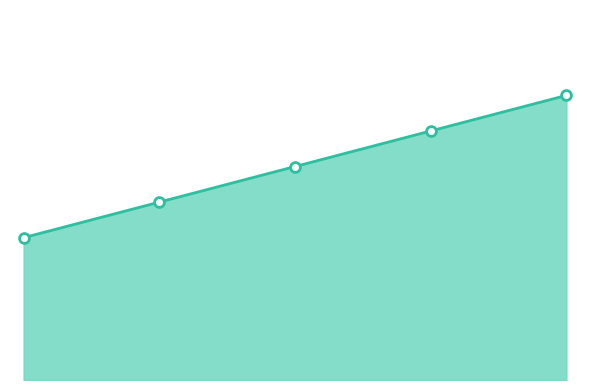

What is the change in value from 2017 to 2018?

+5